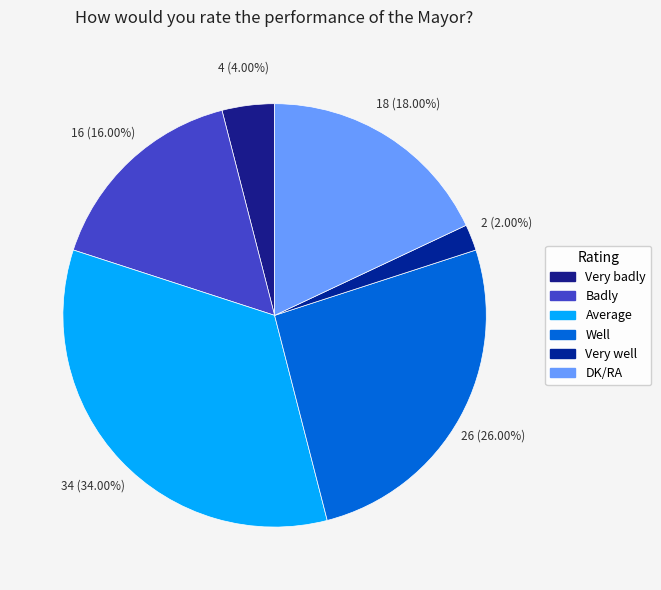

Which category has the smallest portion of the pie?

Very well